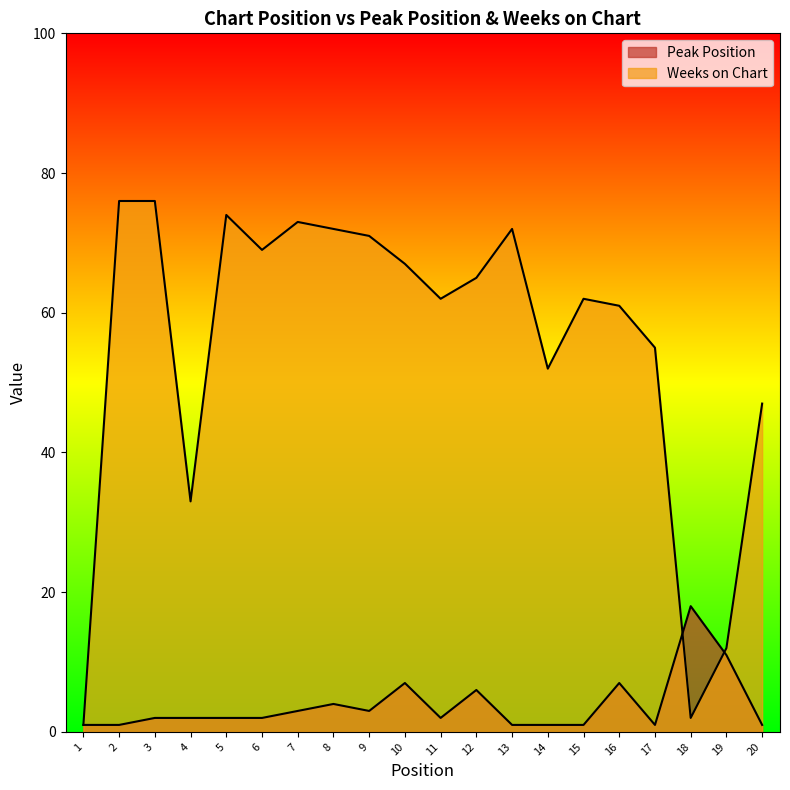

What are all the series names shown in the legend?

Peak Position, Weeks on Chart